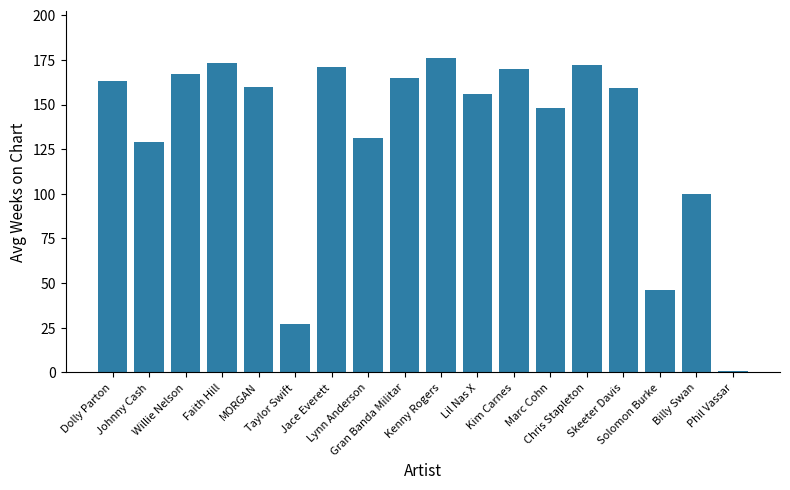

The value at Johnny Cash is 29. True or false?

False